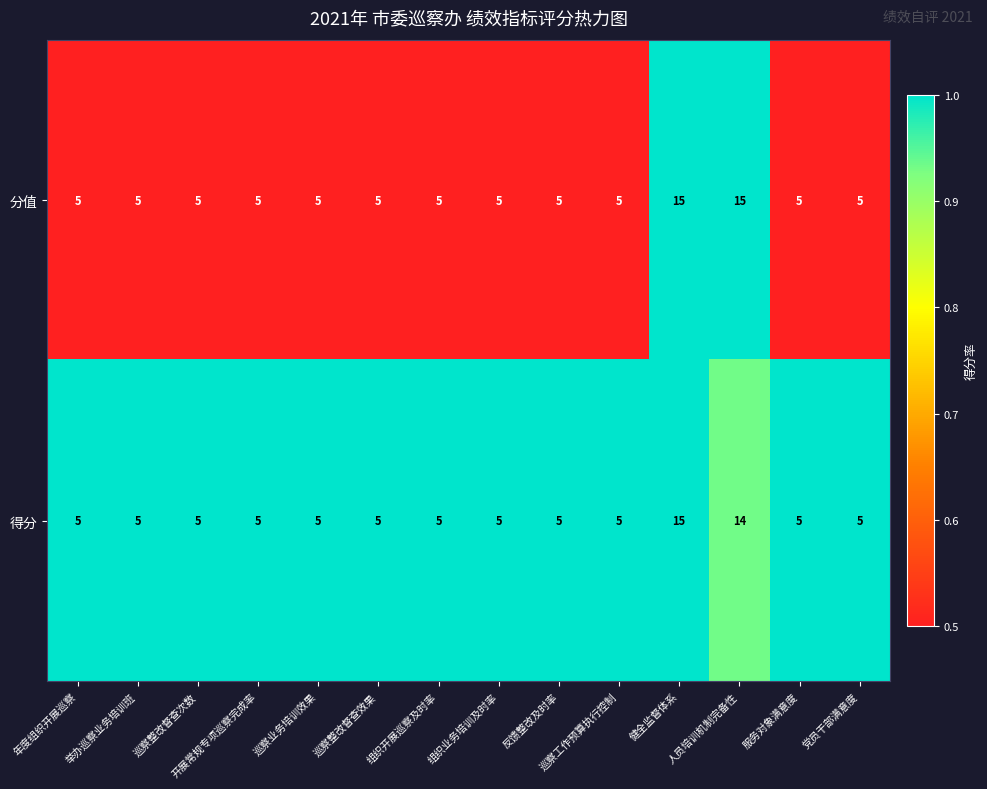

Rank the series by their average value, from highest to lowest.

分值, 得分